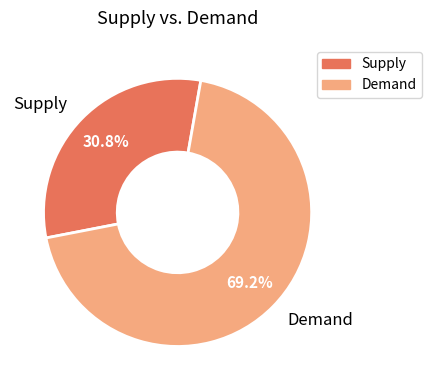

Approximately how many times larger is the value at Demand compared to Supply?

2.2